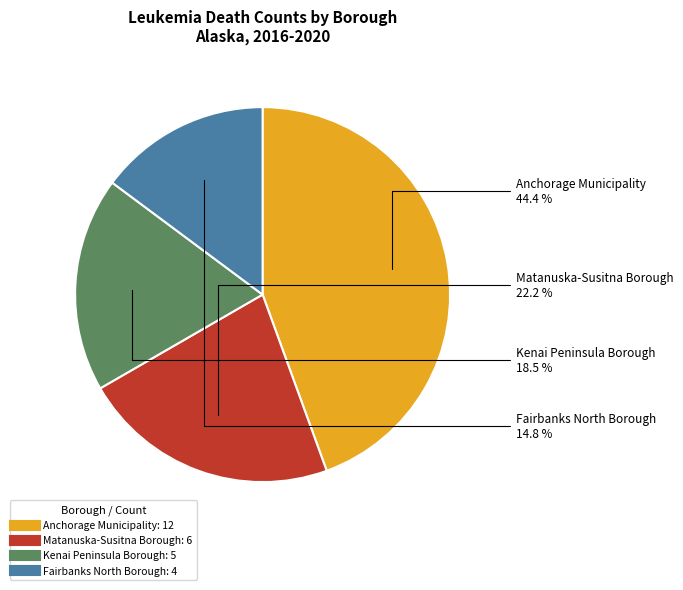

What is the largest slice in the pie chart?

Anchorage Municipality